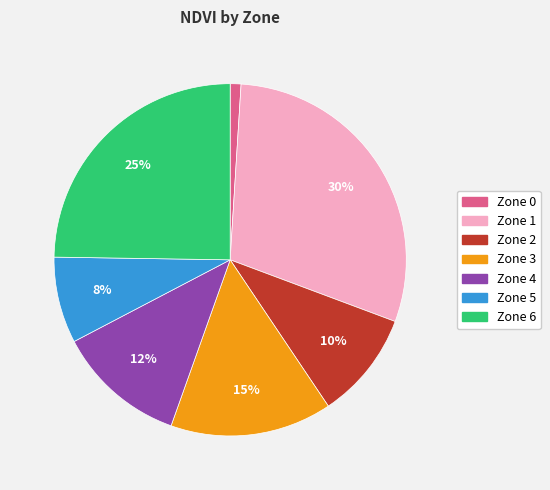

How many segments does this pie chart have?

7